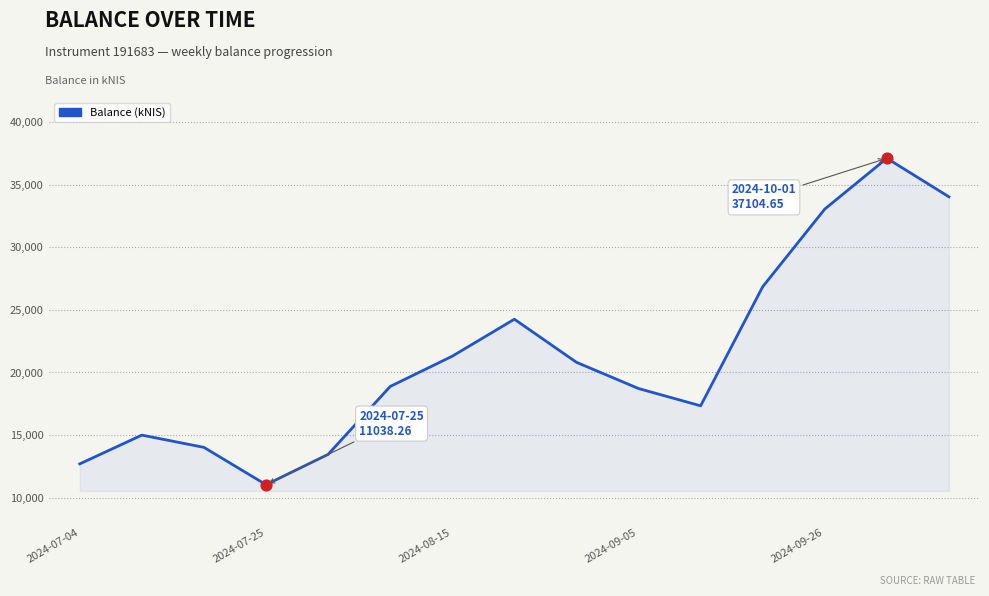

What is the difference between the maximum and minimum values?

26066.4